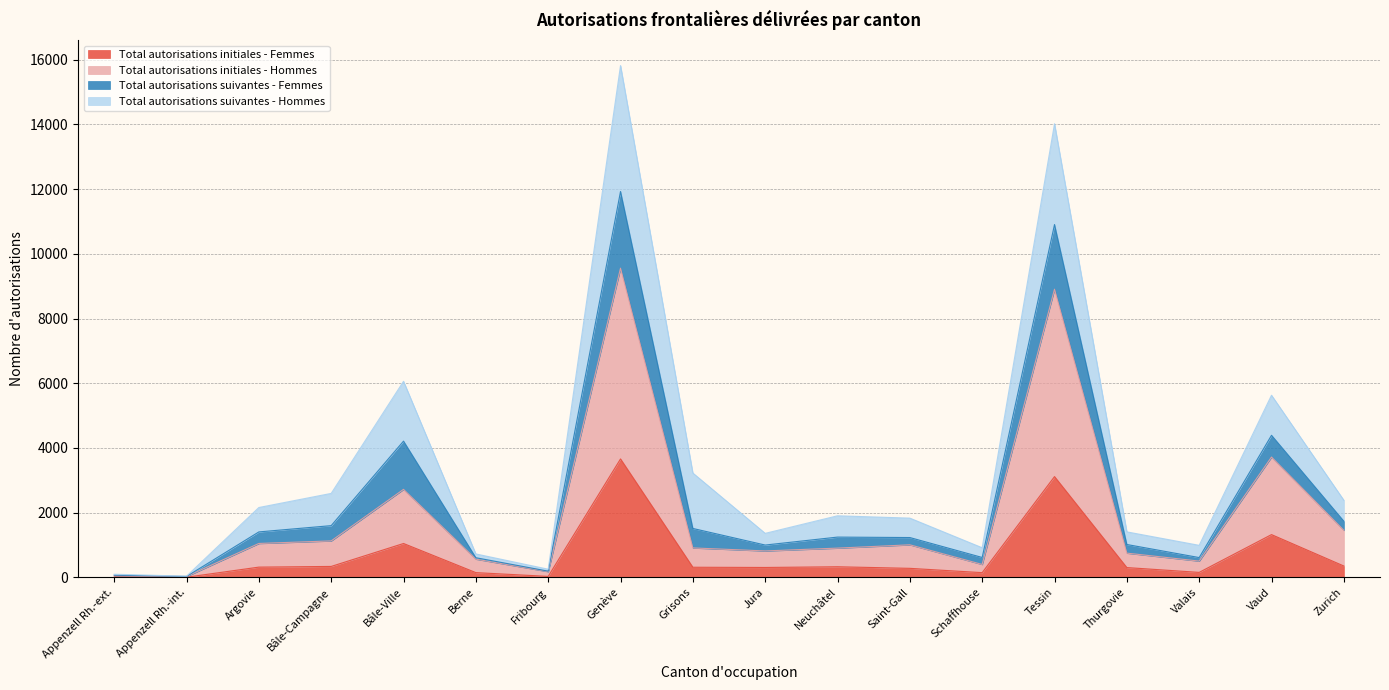

What are all the series names shown in the legend?

Total autorisations initiales - Femmes, Total autorisations initiales - Hommes, Total autorisations suivantes - Femmes, Total autorisations suivantes - Hommes